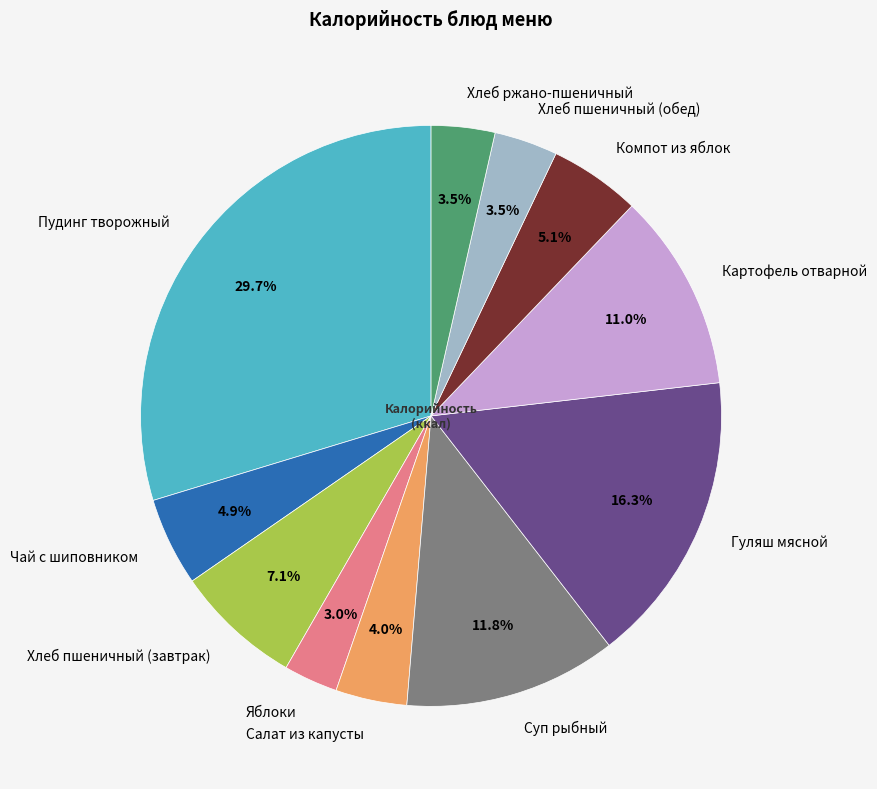

To the nearest percent, what percentage of the pie is Яблоки?

3%